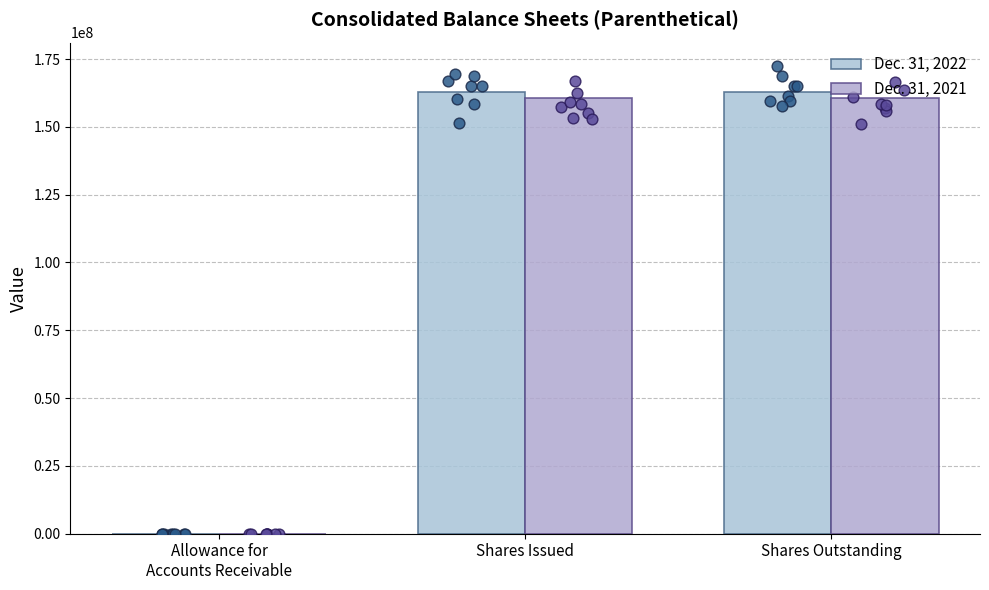

At which category is the sum across all series the highest?

Shares Issued